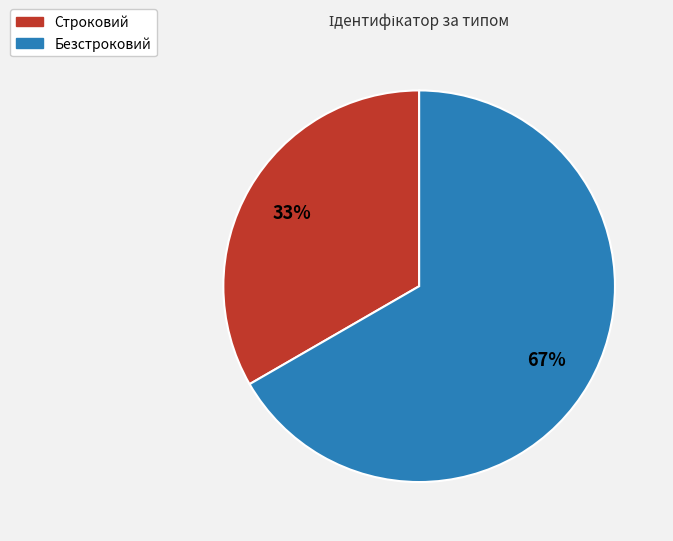

Does Безстроковий account for over 50% of the chart?

Yes